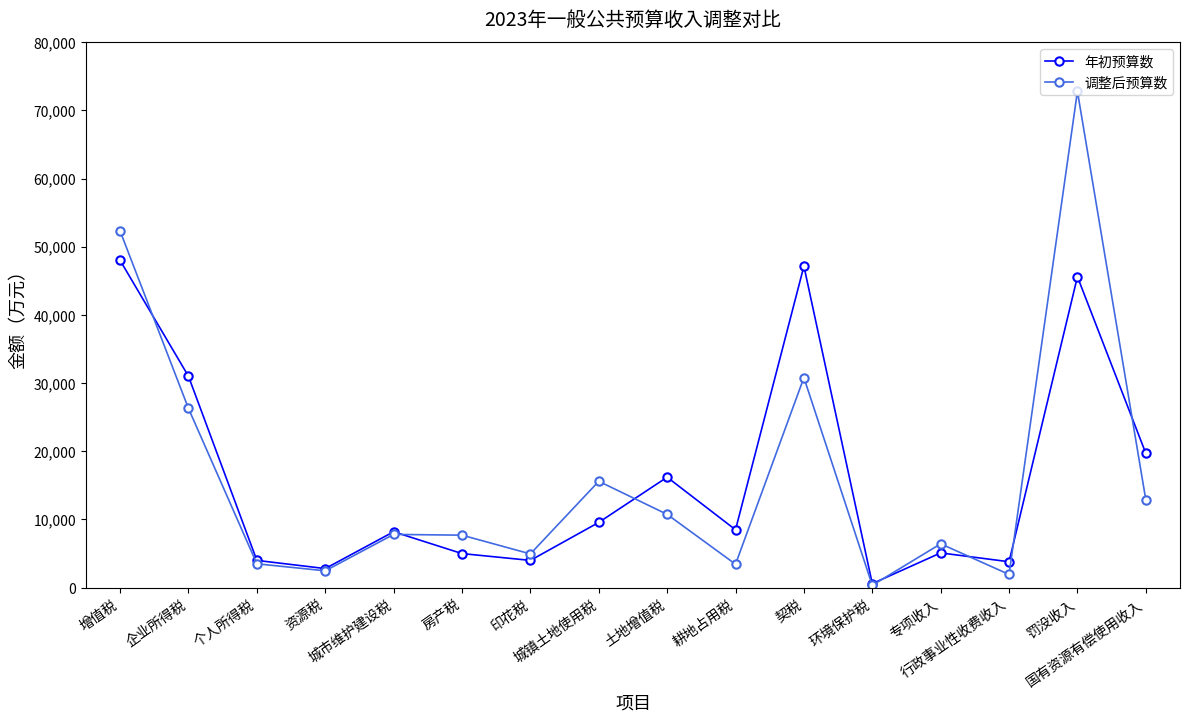

Which series changed the most between 城市维护建设税 and 房产税?

年初预算数